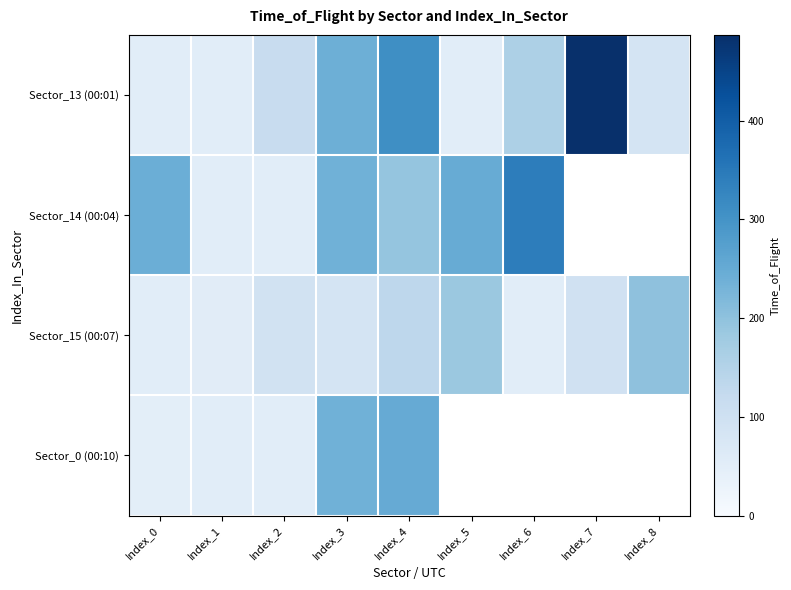

List the series in order of their peak value, highest first.

Sector_13 (00:01), Sector_14 (00:04), Sector_0 (00:10), Sector_15 (00:07)